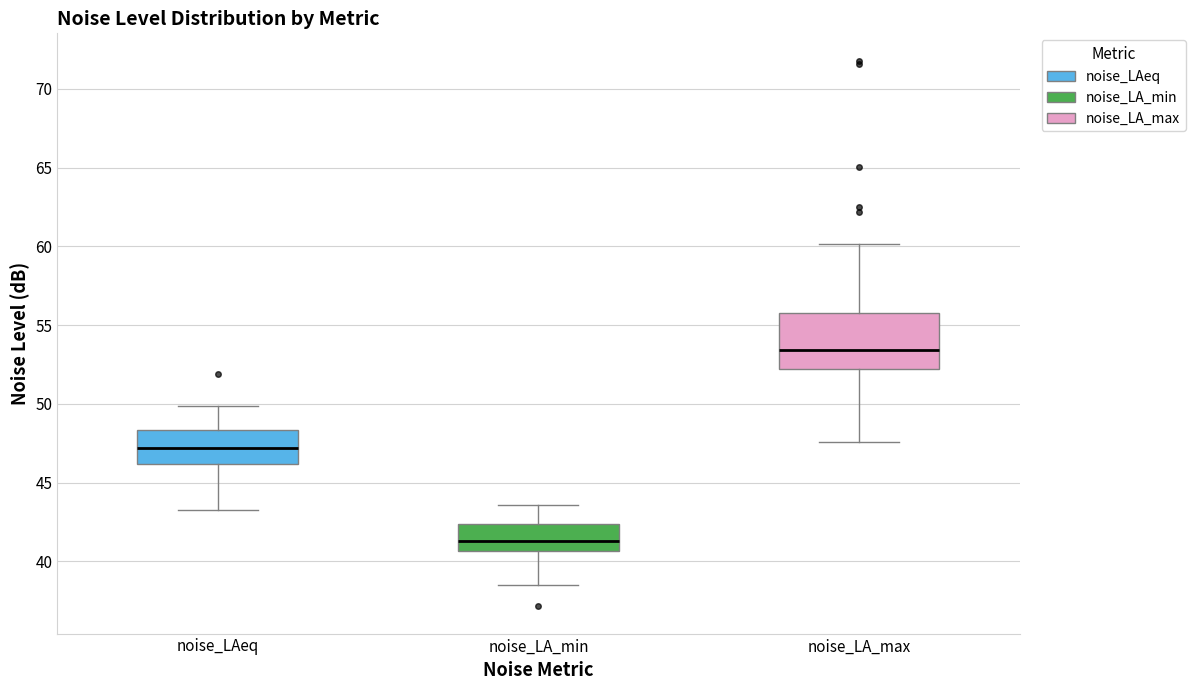

Reading left to right, read every box against the y-axis: the position of its median line, the range the box covers, and the ends of its whiskers. The values are not printed on the chart, so give them approximately, as read against the axis.

noise_LAeq: median 47.0, box 46.0 to 48.5, whiskers 43.5 to 50.0
noise_LA_min: median 41.5, box 40.5 to 42.5, whiskers 38.5 to 43.5
noise_LA_max: median 53.5, box 52.0 to 56.0, whiskers 47.5 to 60.0